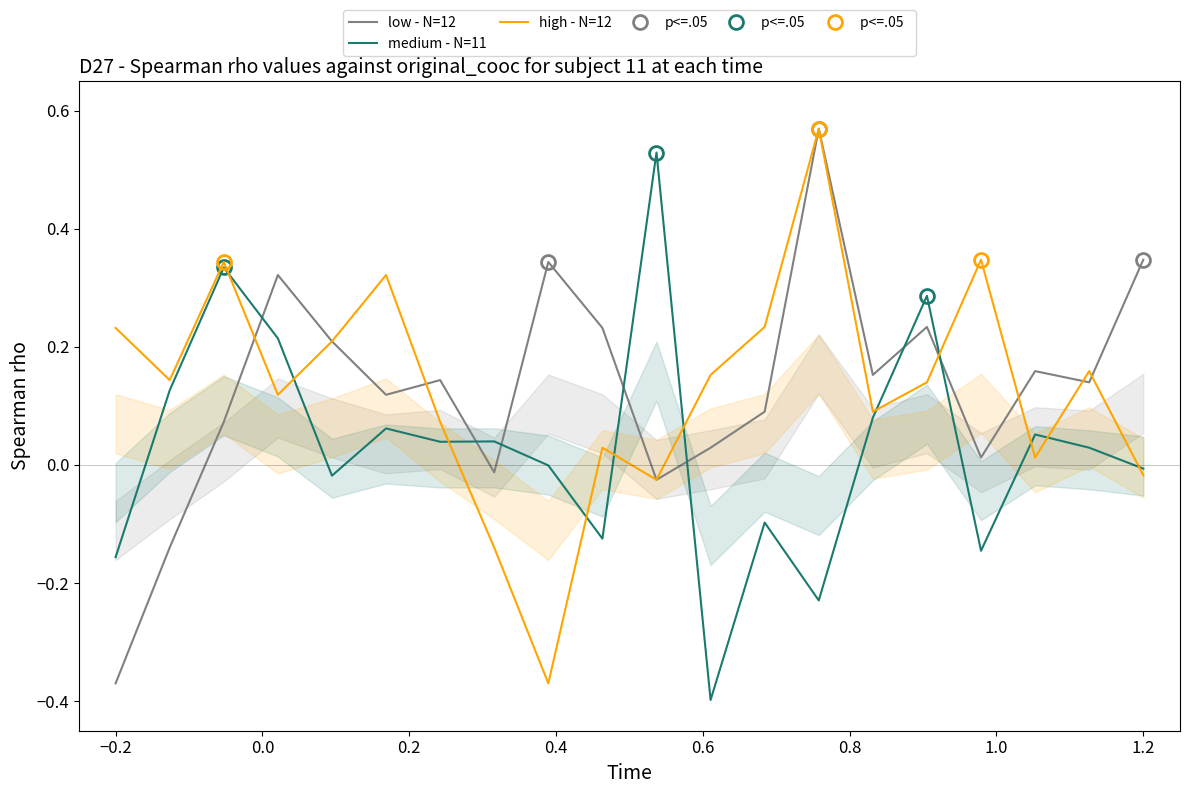

What is the average value of the low - N=12 series?

0.1